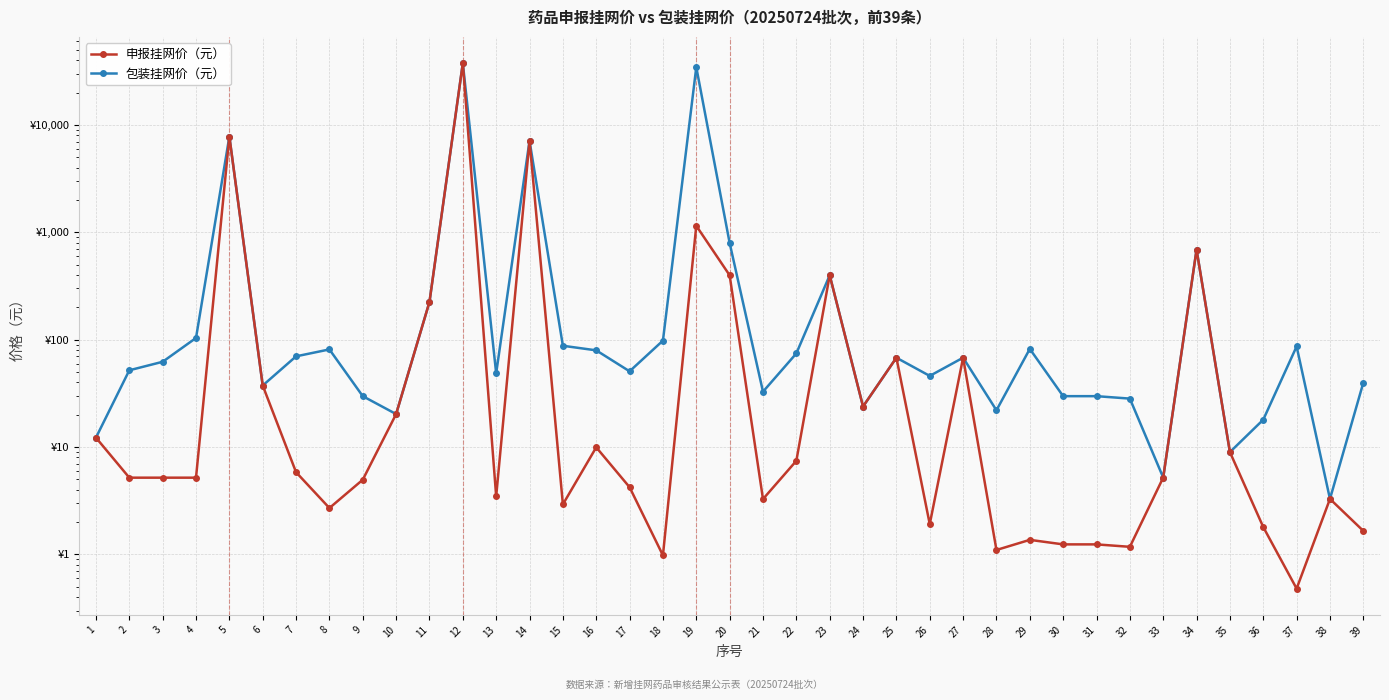

True or false: 包装挂网价（元） has more than 2 points higher than both neighbors.

True